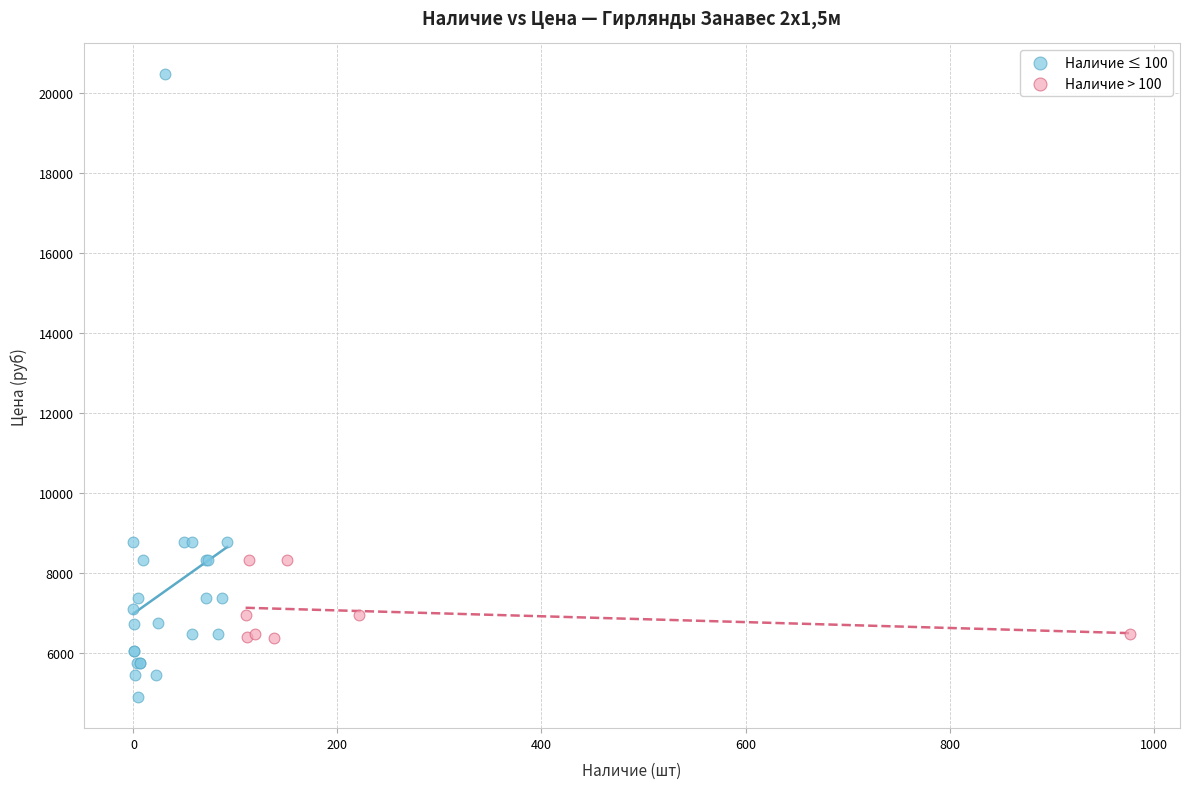

Which series has the largest Y range (max minus min)?

Наличие ≤ 100